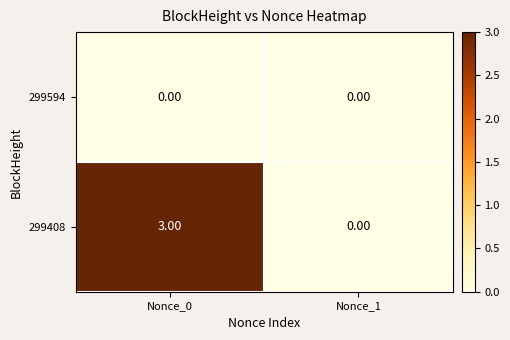

Which series has the largest total across all categories?

299408